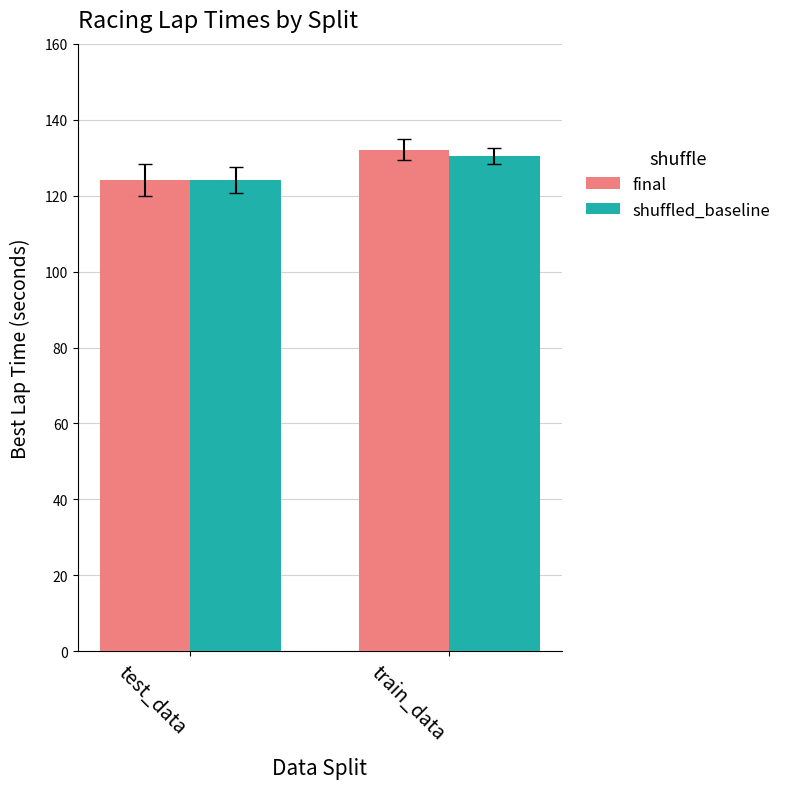

At how many categories does at least one series exceed 127?

1